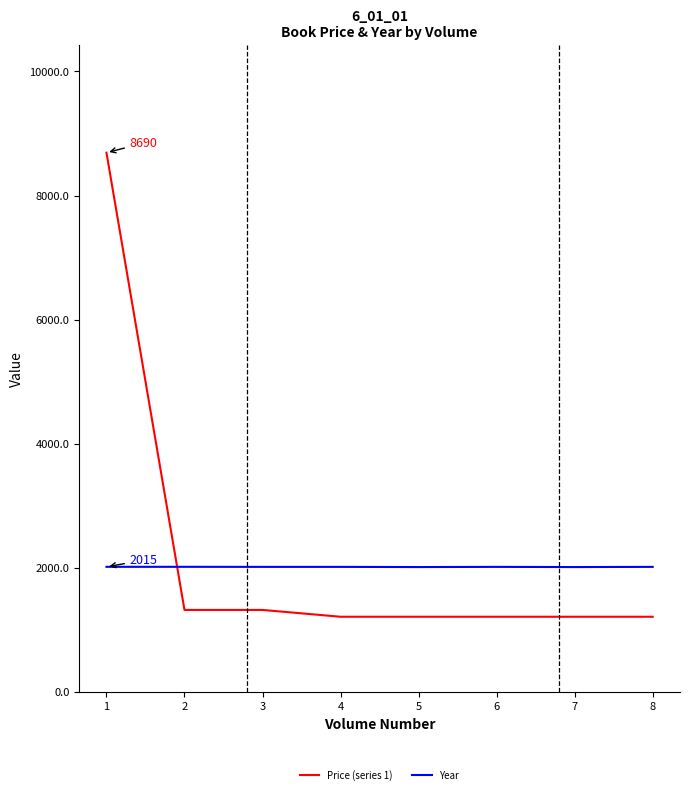

Rank the series by their average value, from highest to lowest.

Price (series 1), Year